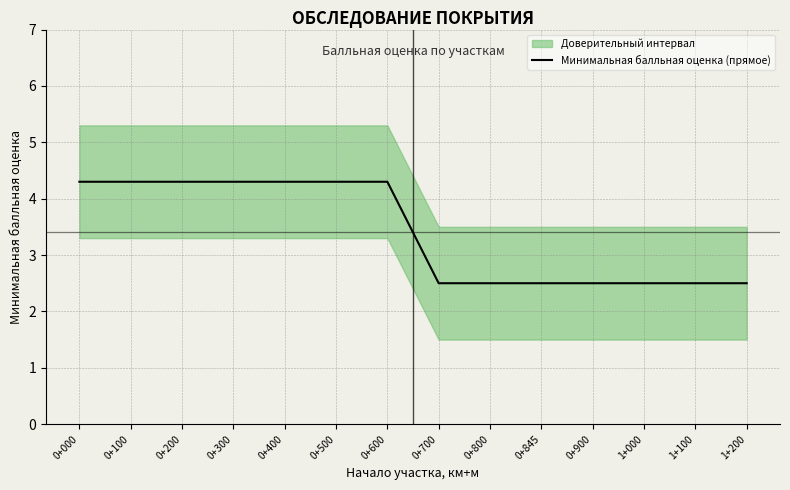

Reading left to right, transcribe all the data shown in this chart.

4.3	4.3	4.3	4.3	4.3	4.3	4.3	2.5	2.5	2.5	2.5	2.5	2.5	2.5